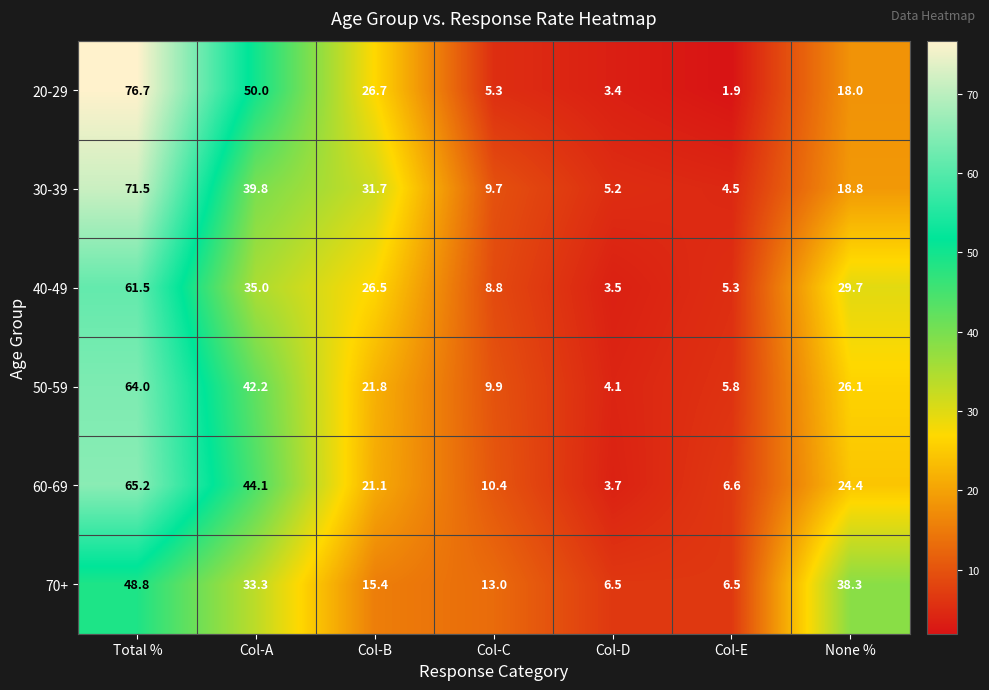

Is it true that 70+ equals 2.6 at Col-D?

False